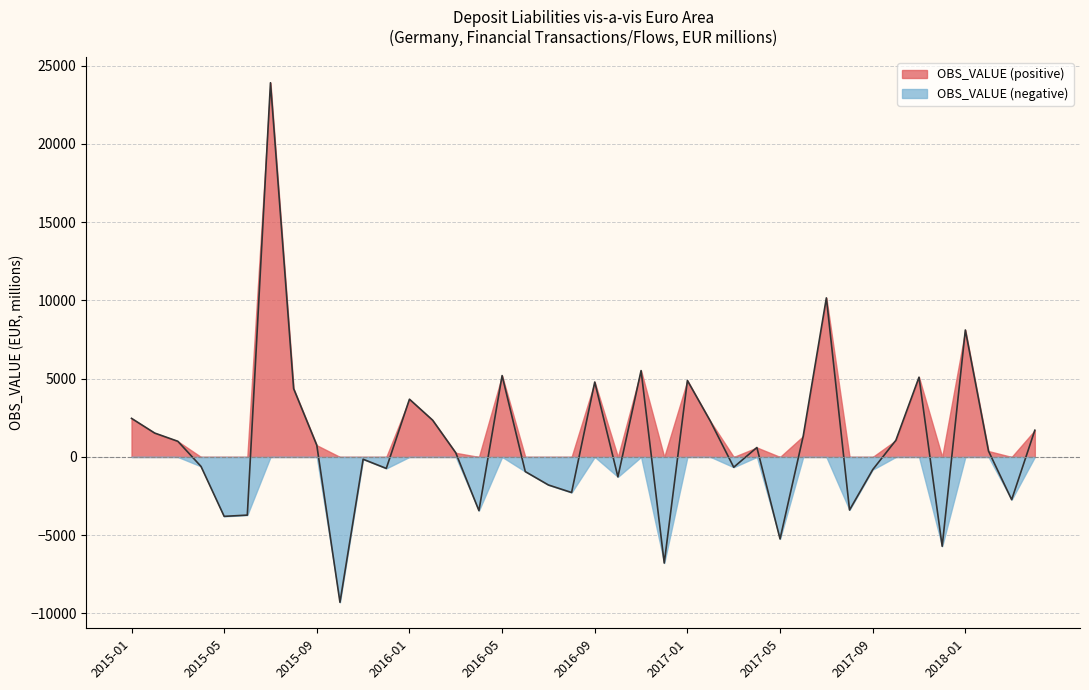

How many interior local peaks (higher than both neighbors) does the data have?

11